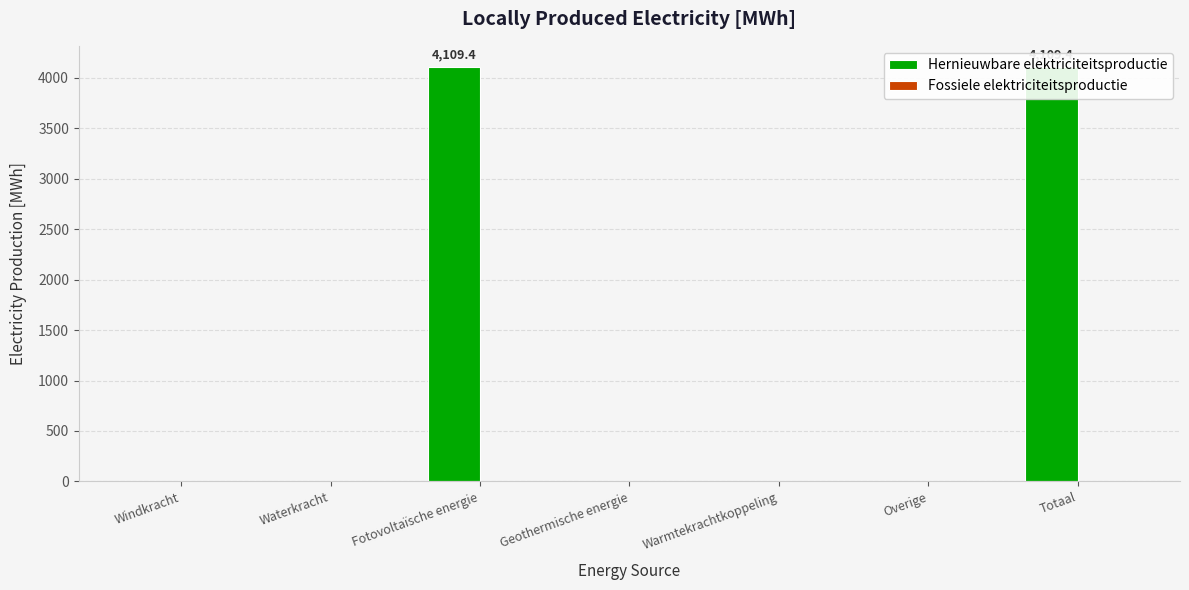

Which series has the widest spread of values?

Hernieuwbare elektriciteitsproductie